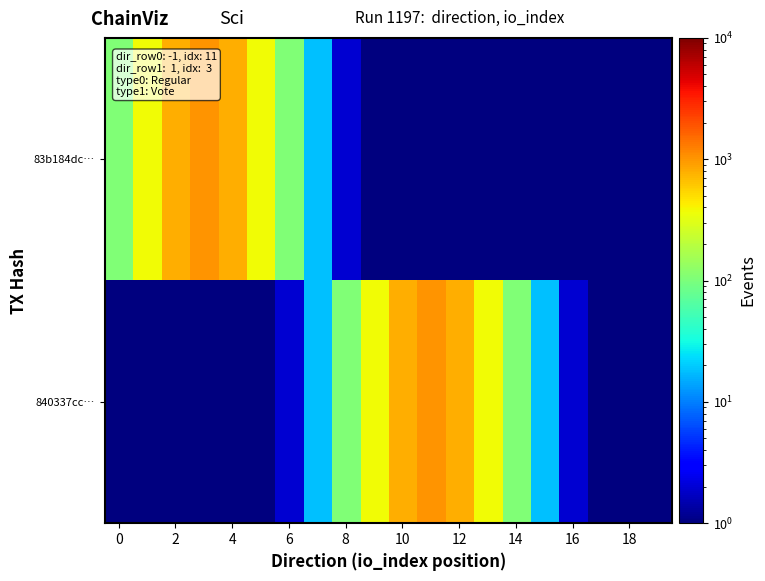

List the series in order of their overall mean, lowest first.

83b184dc…, 840337cc…